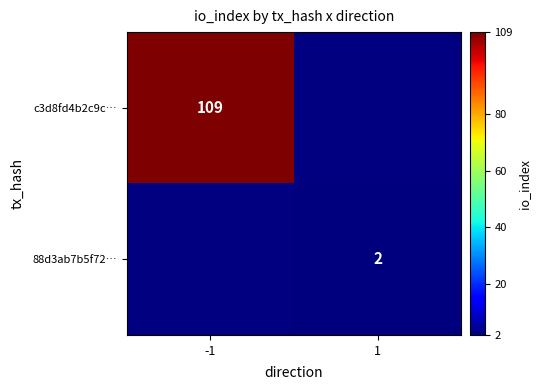

Is it true that 88d3ab7b5f72… equals 2 at 1?

True